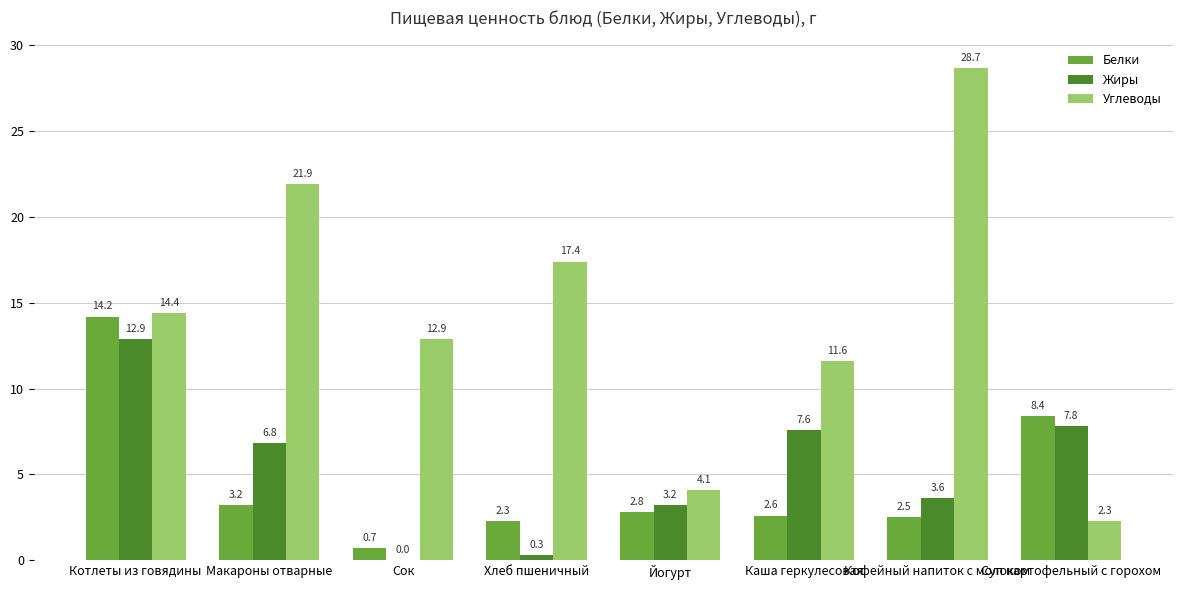

What are all the series names shown in the legend?

Белки, Жиры, Углеводы